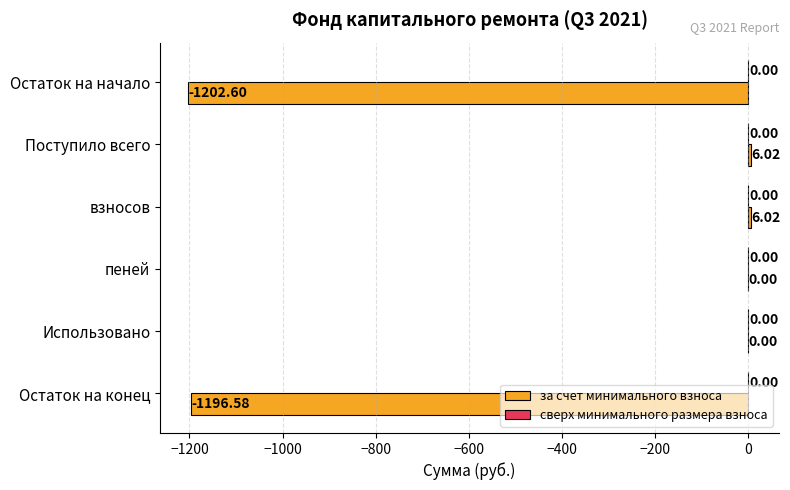

What is the change in value from Использовано to Остаток на конец?

-1196.6